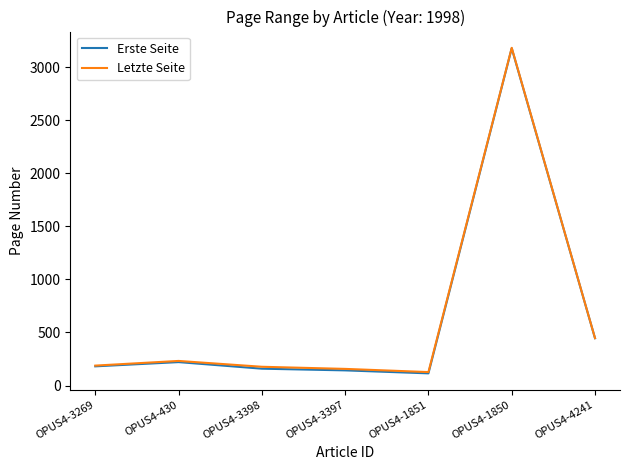

At which category is the sum across all series the highest?

OPUS4-1850